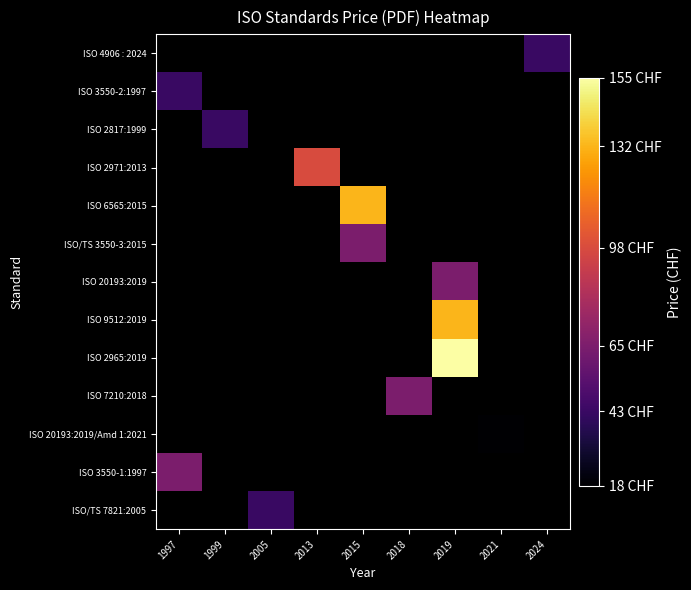

Which category has the lowest value in the ISO/TS 7821:2005 series?

1997